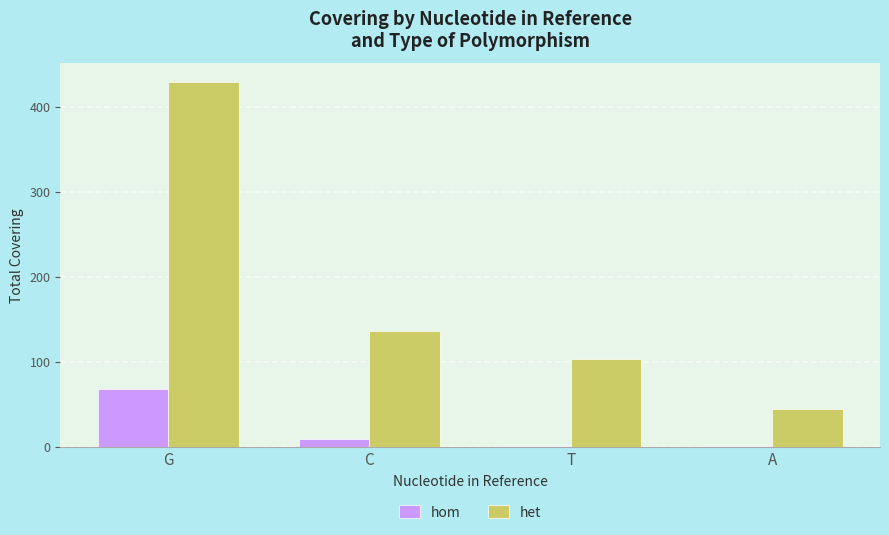

Is the value of hom at T greater than the value of het at A?

No